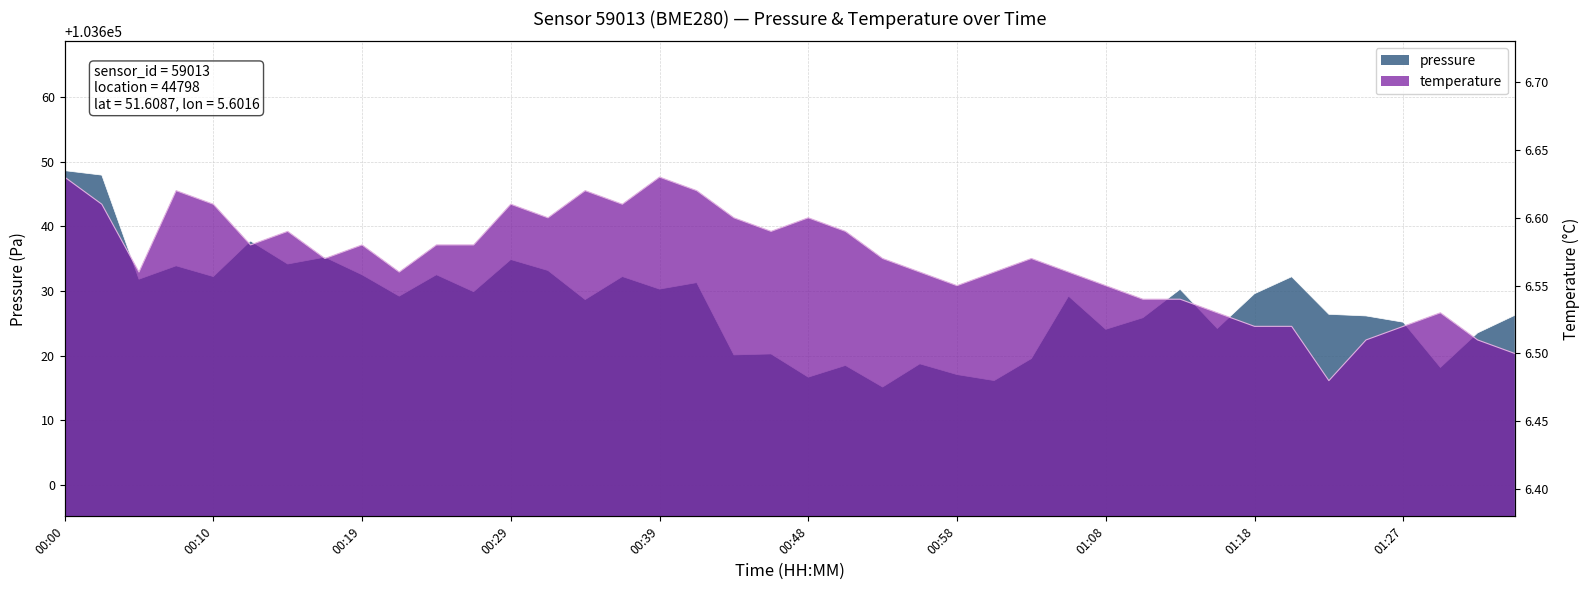

At 00:34, list the series in order from smallest to largest.

temperature, pressure